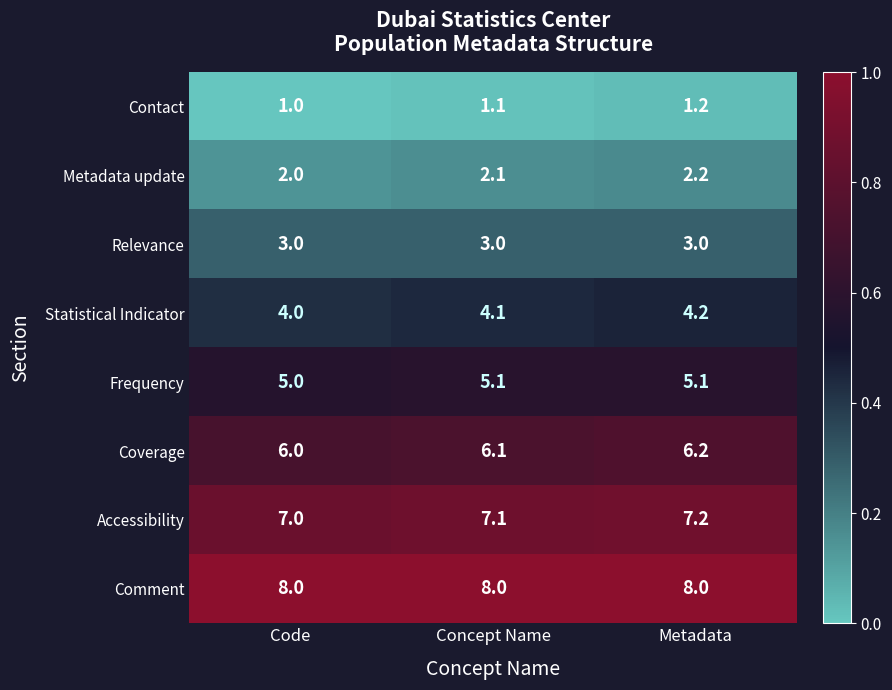

Which series has the largest total across all categories?

Comment